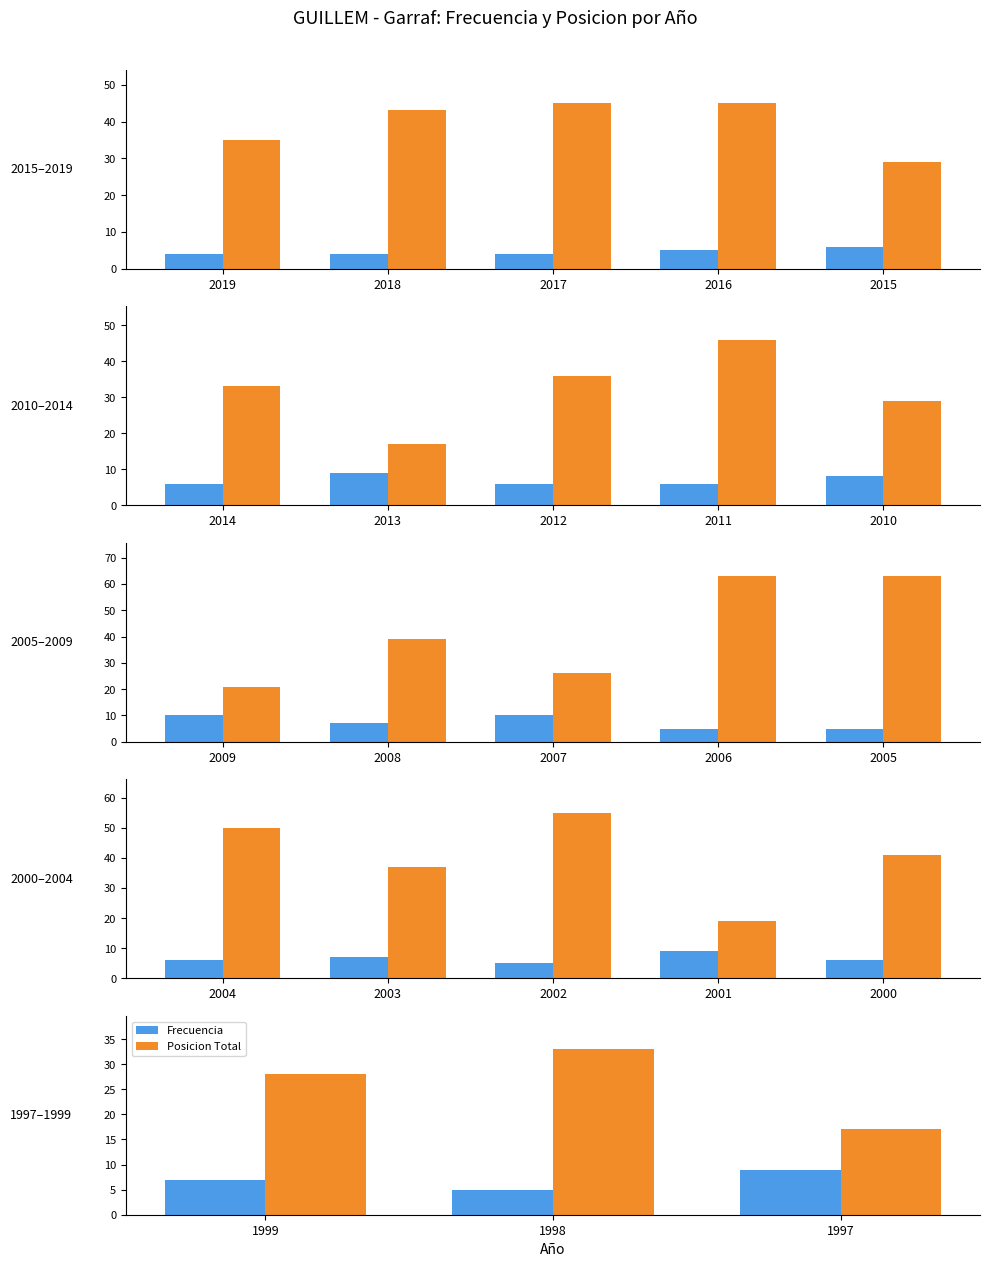

What are all the series names shown in the legend?

Frecuencia, Posicion Total